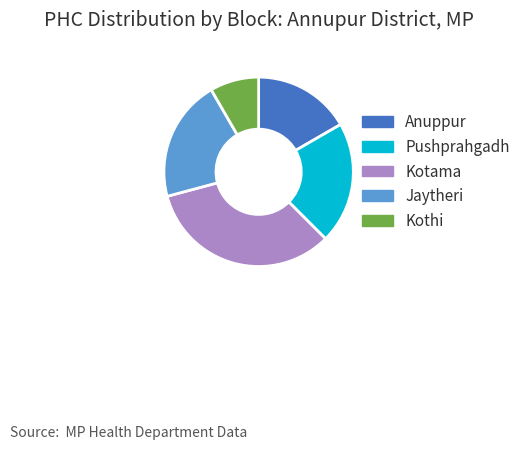

Which slice is the smallest?

Kothi